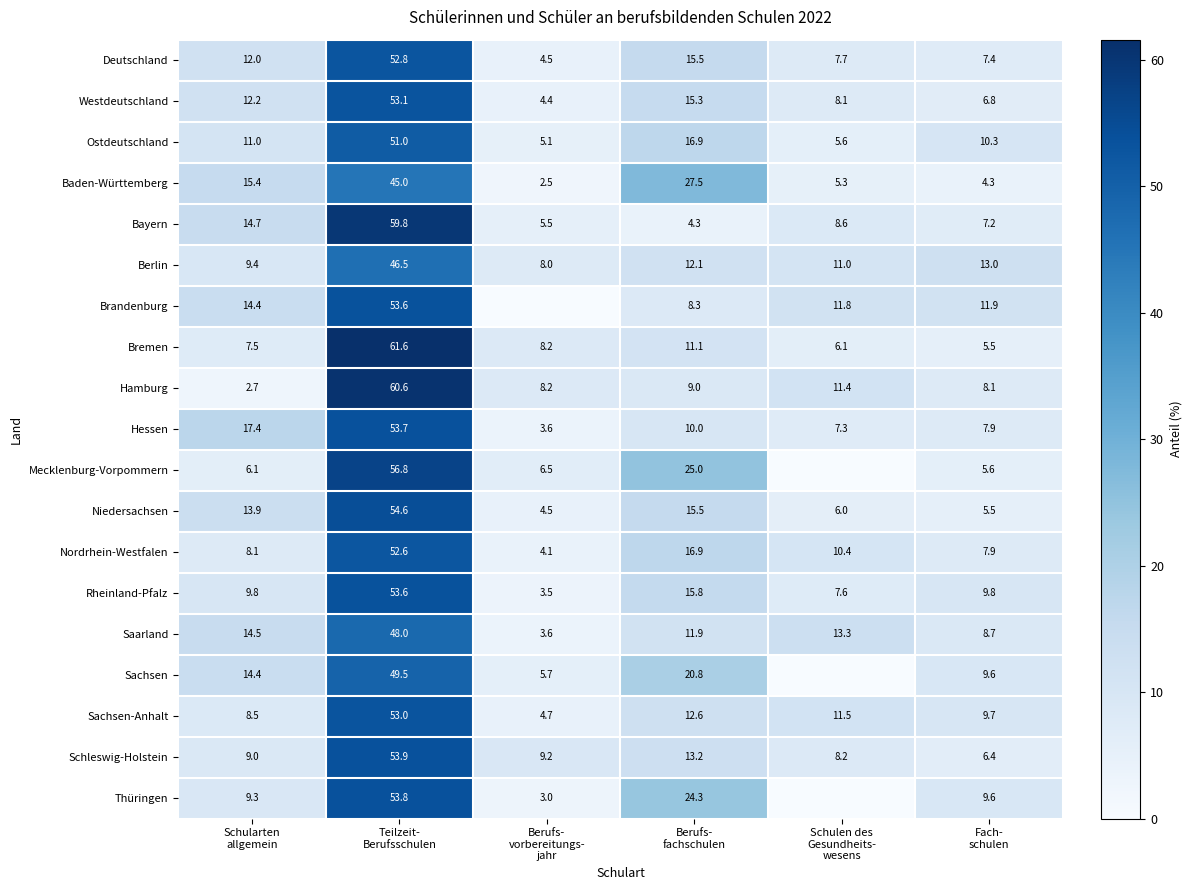

What is the difference between the maximum and minimum values in the Saarland series?

44.4